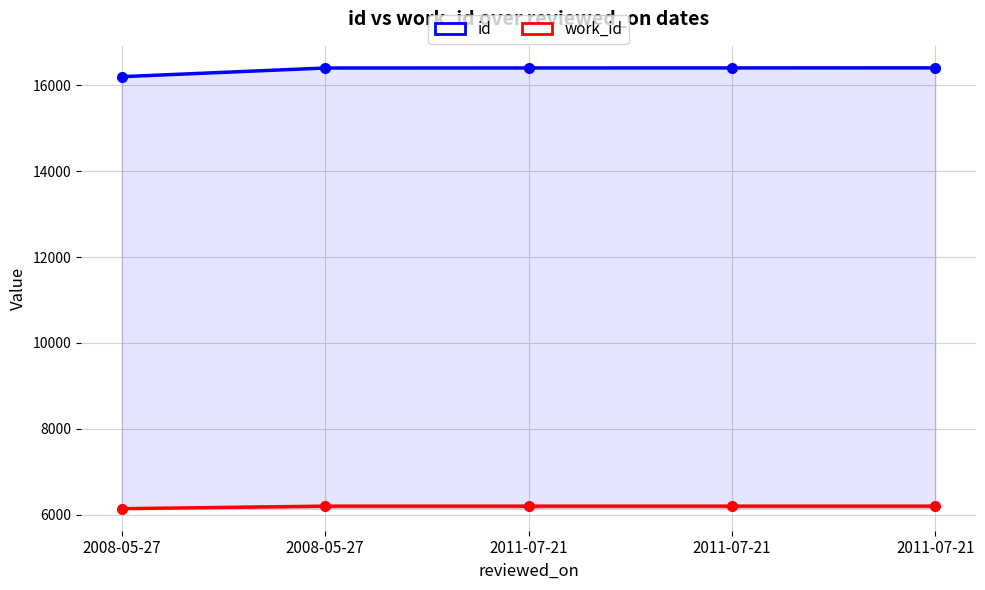

What is the average value of the id series?

16362